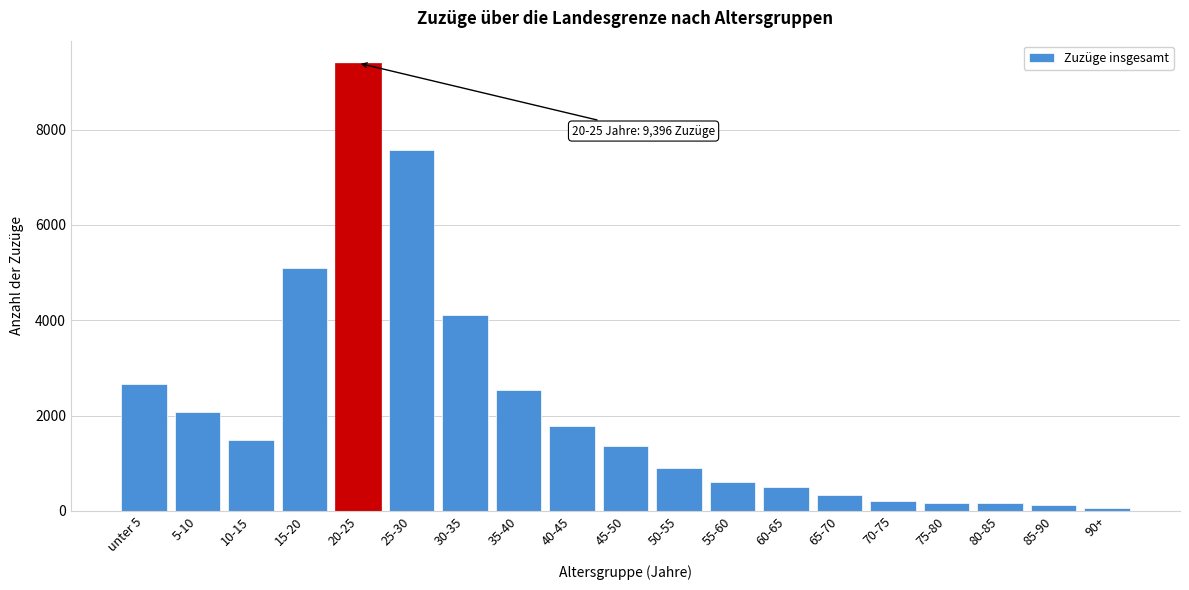

Is it true that the value at unter 5 is 1733?

False